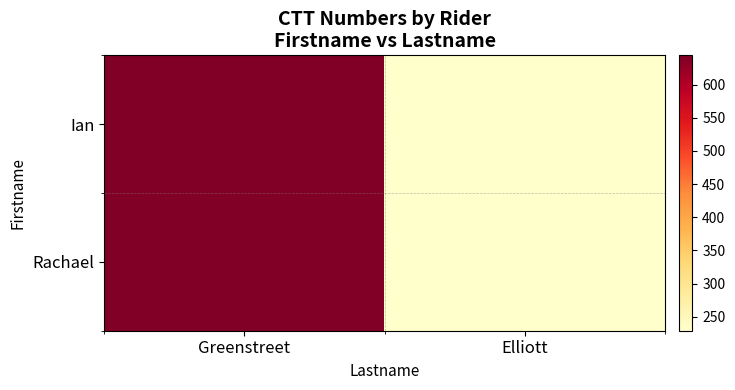

Reading left to right, transcribe all the data shown in this chart.

Ian: Greenstreet=644	Elliott=229
Rachael: Greenstreet=644	Elliott=229